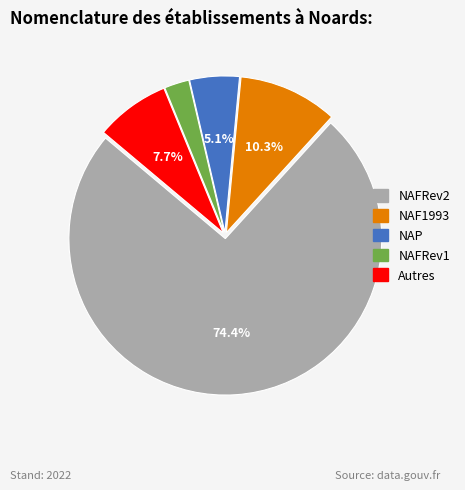

Is there a majority slice in this chart?

Yes